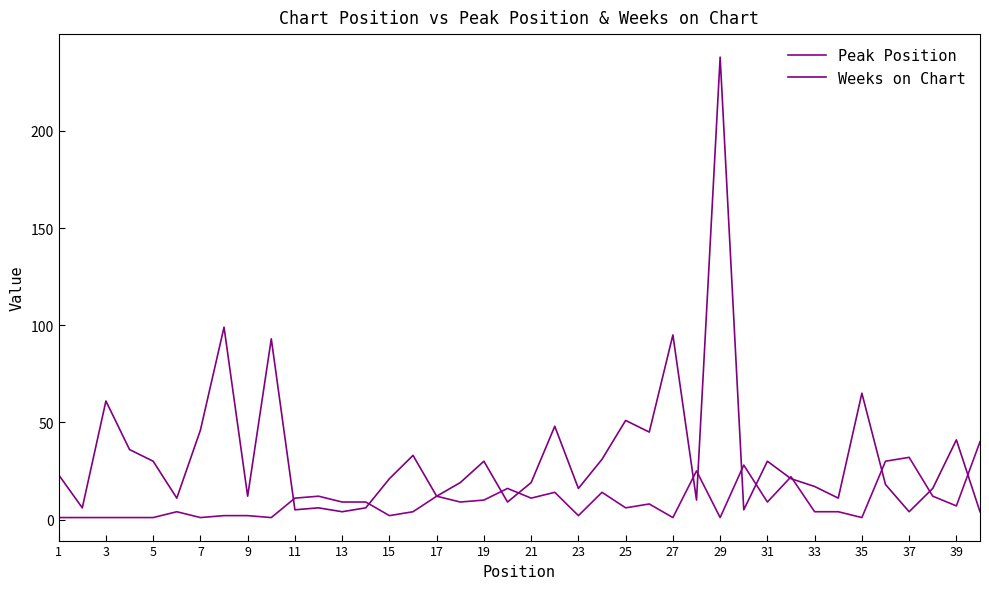

At which category does Weeks on Chart reach its first local peak?

3